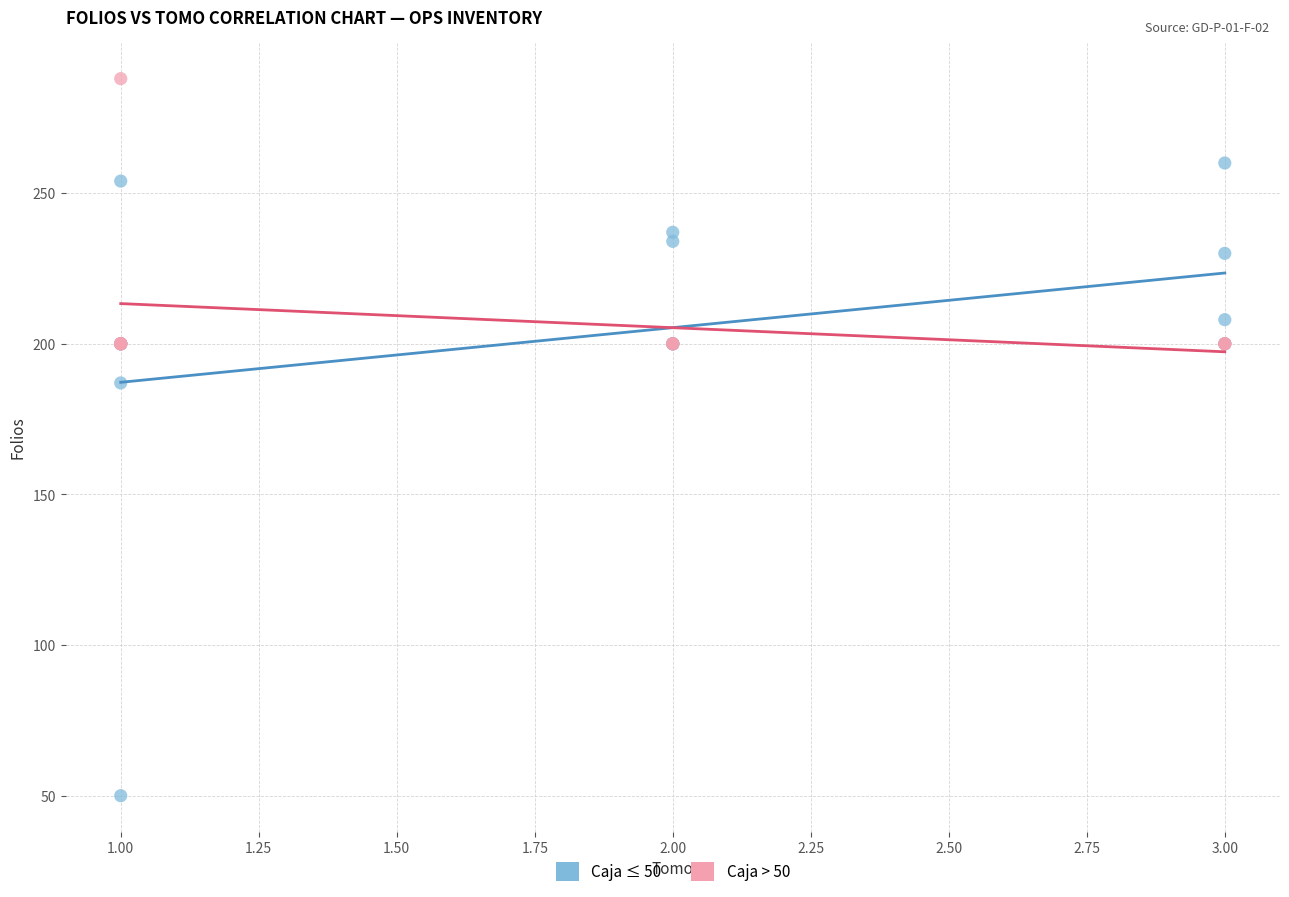

Which series reaches the maximum Y coordinate?

Caja > 50